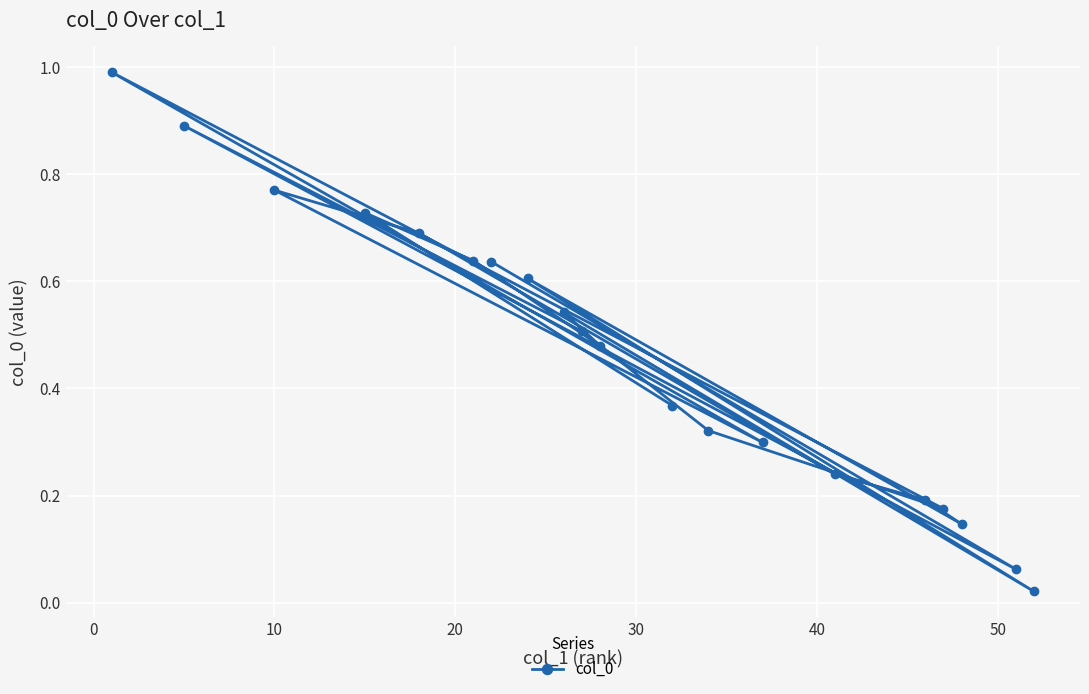

True or false: the data has more than 2 interior local peaks.

True